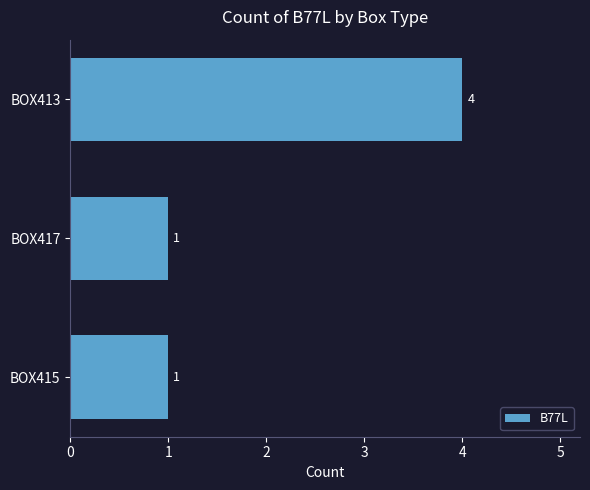

How many values are between 1 and 4?

3